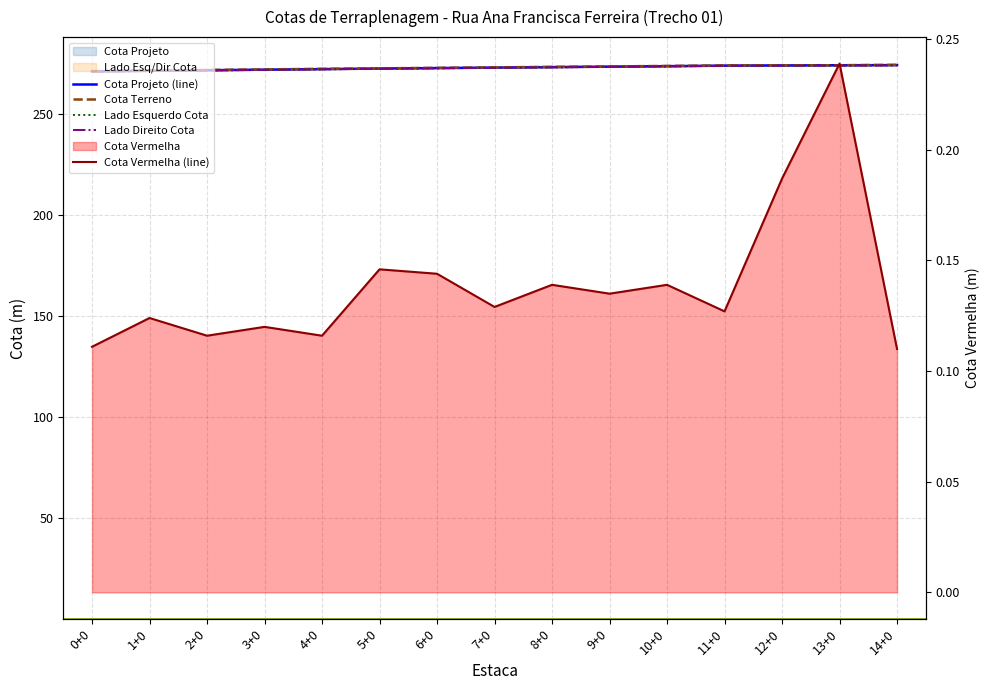

What is the highest value of the Cota Terreno series?

274.3